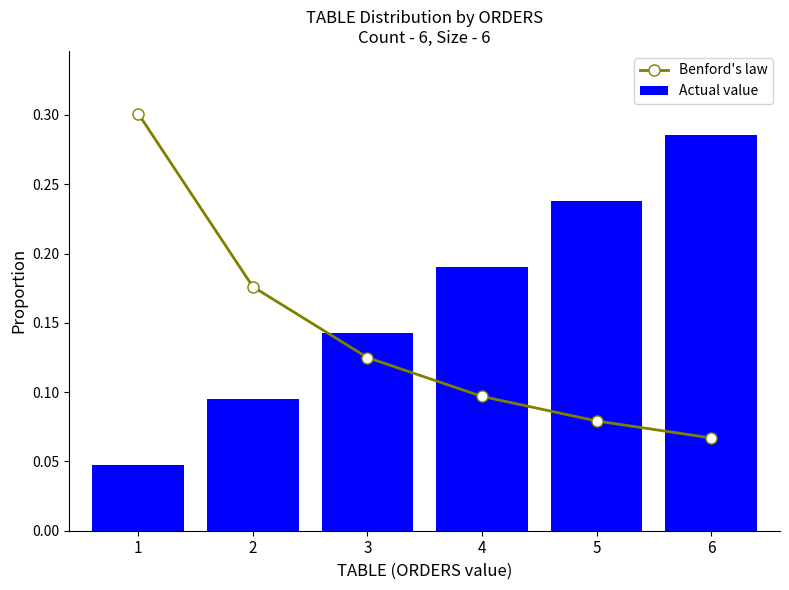

The value of Actual value at 1 is 0.0. True or false?

False